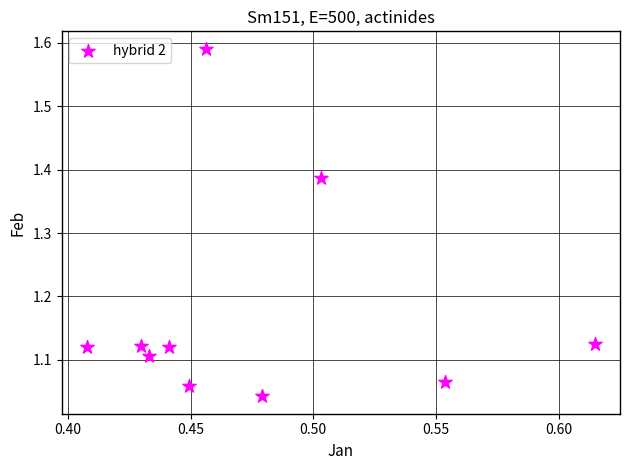

What is the average X value?

0.5